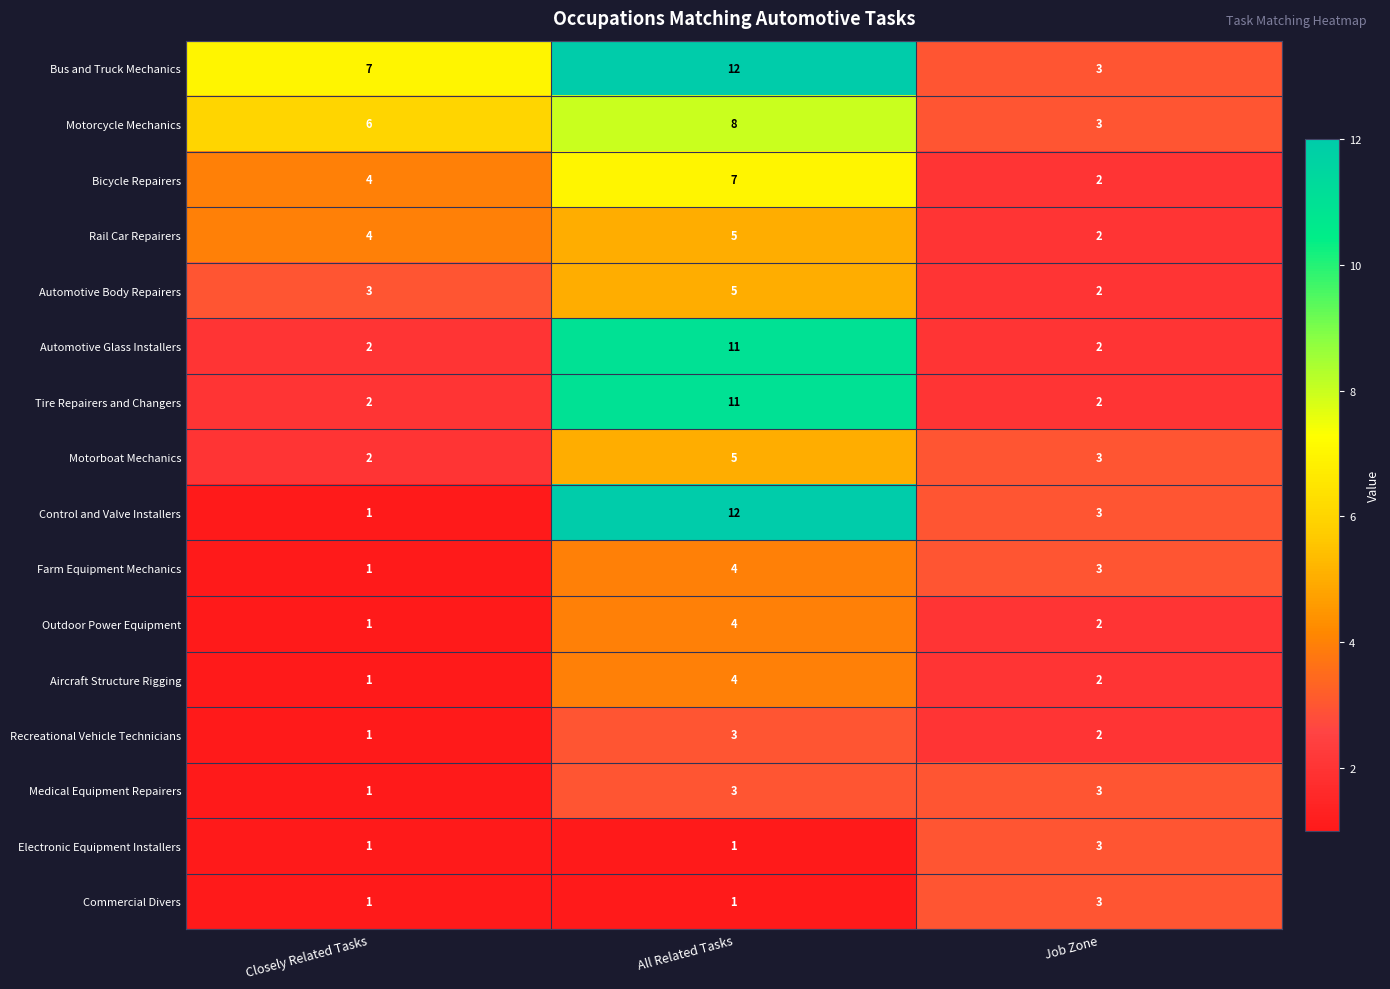

Which series has the largest total across all categories?

Bus and Truck Mechanics